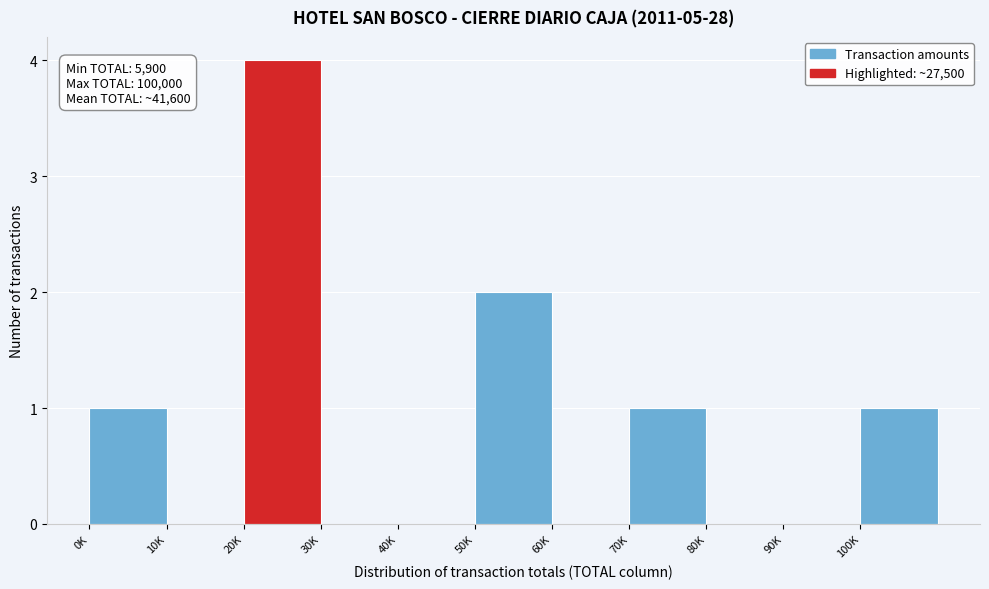

Reading left to right, transcribe all the data shown in this chart.

0K=1	10K=0	20K=4	30K=0	40K=0	50K=2	60K=0	70K=1	80K=0	90K=0	100K=1